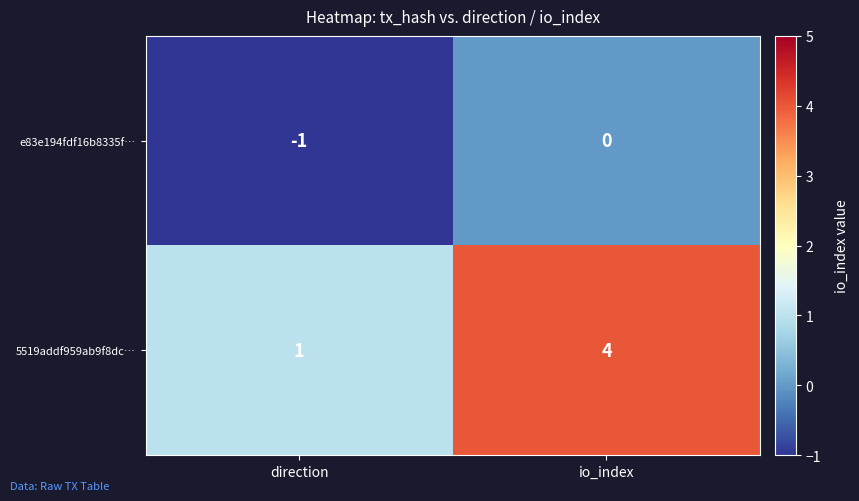

Which series has the largest total across all categories?

5519addf959ab9f8dc…